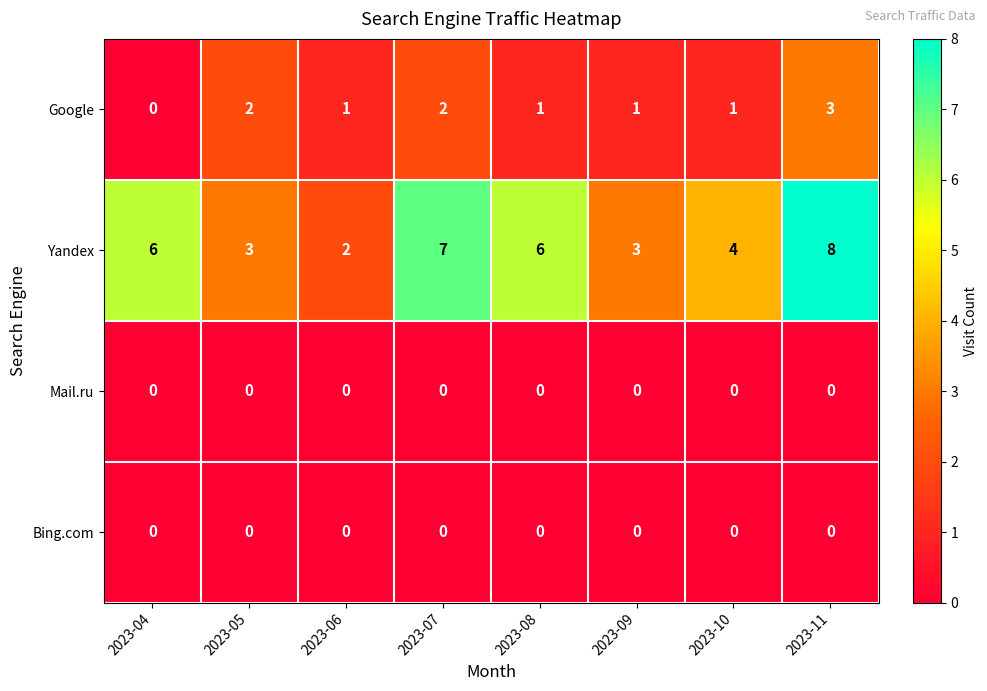

What is the maximum value shown in the chart?

8